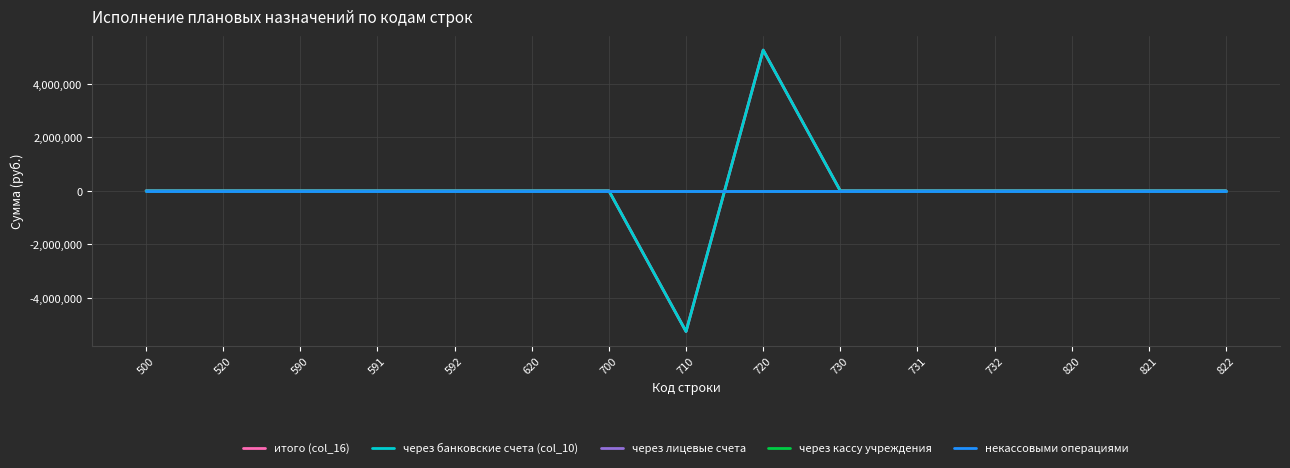

Does the chart have visible grid lines?

Yes